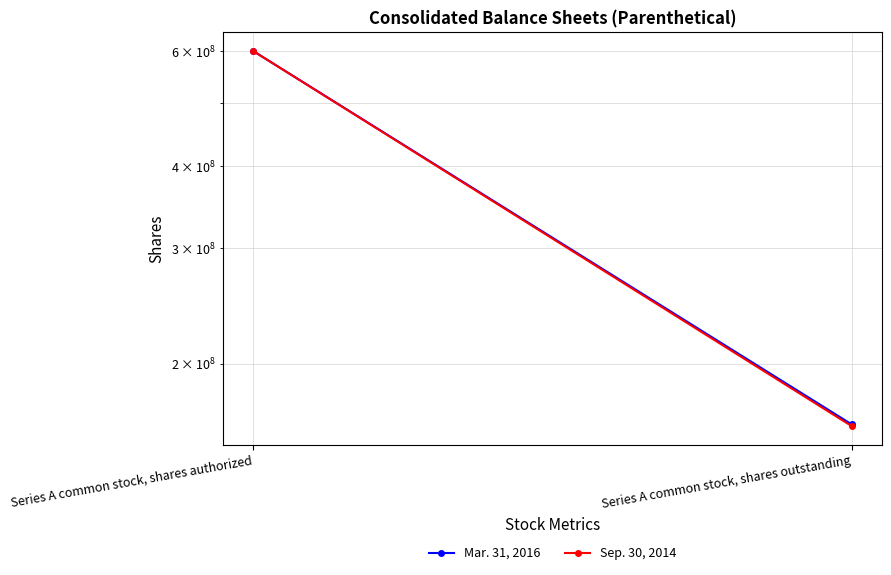

Rank the series by their maximum value, from highest to lowest.

Mar. 31, 2016, Sep. 30, 2014